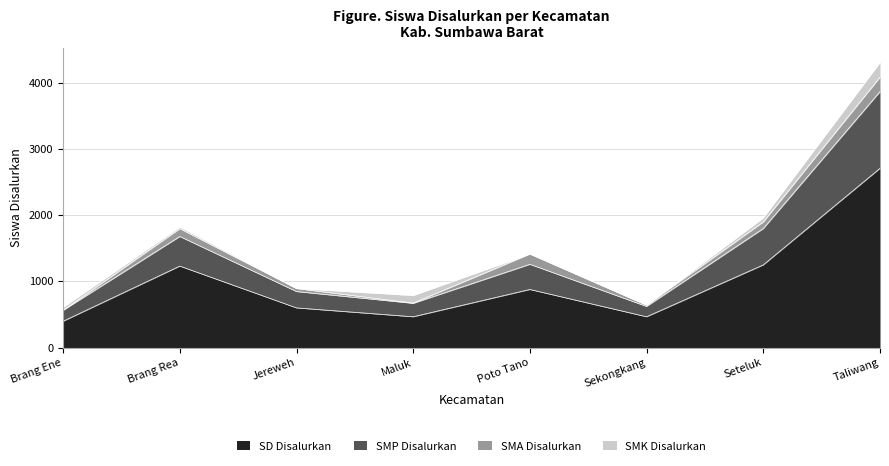

How many data points does each series have?

8